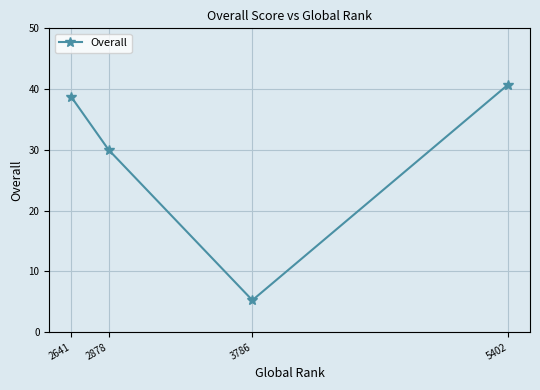

Which has a higher value, 2878 or 2641?

2641